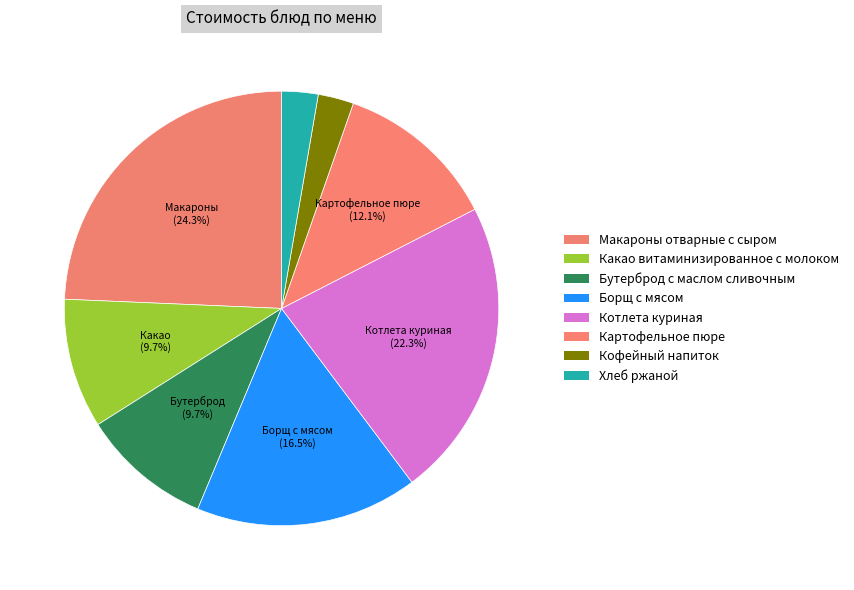

Count the number of slices in the pie.

8